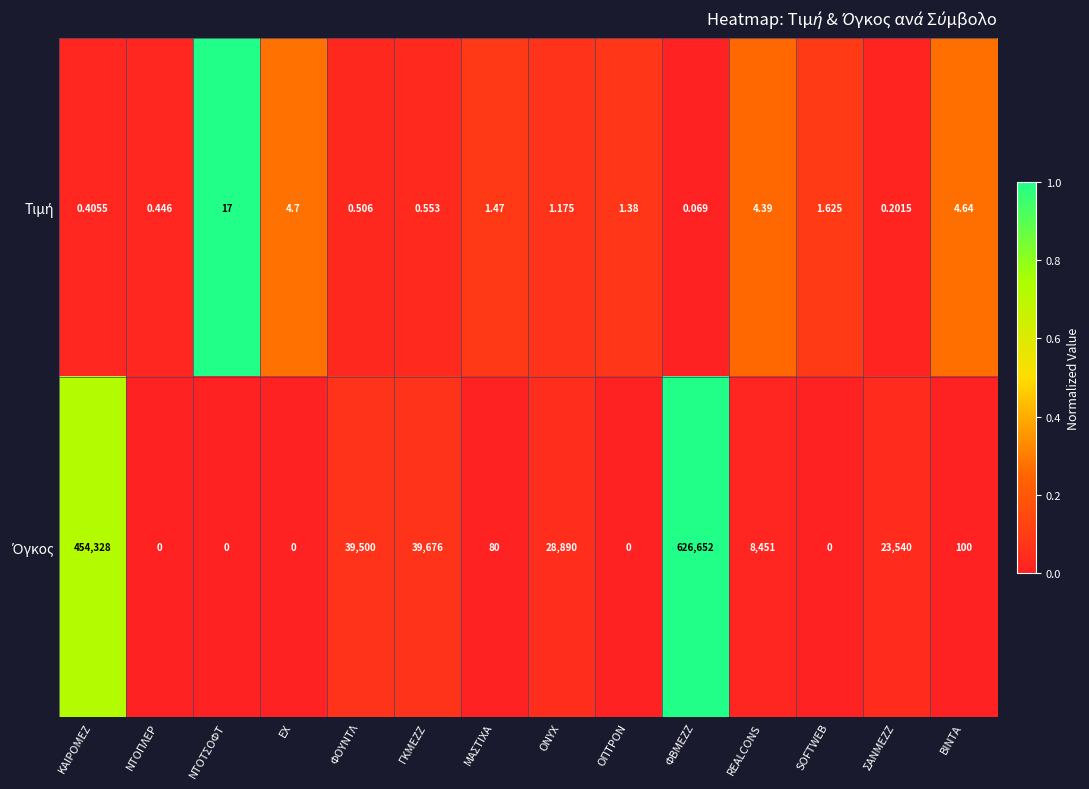

At which category does the chart reach its peak across all series?

ΦΒΜΕΖΖ